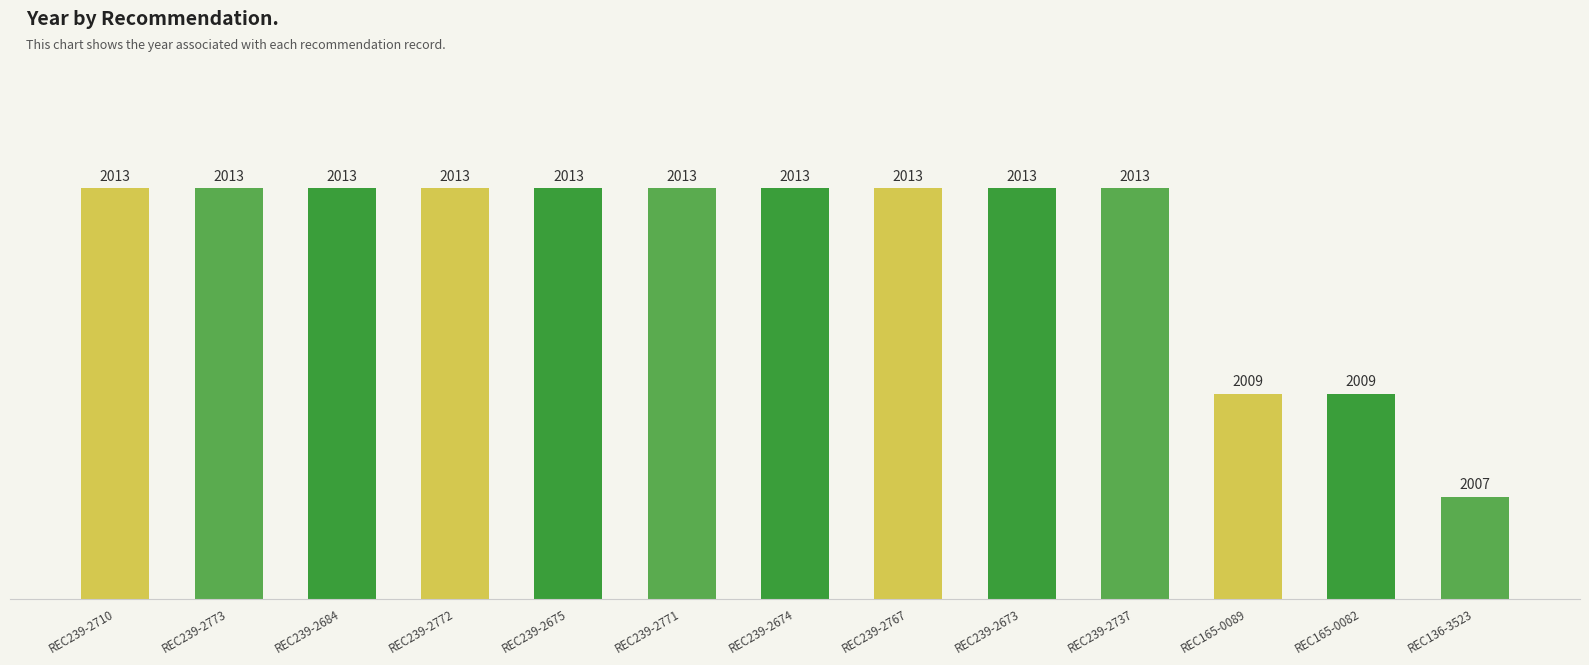

Approximately how many times larger is the value at REC239-2773 compared to REC165-0089?

1.0